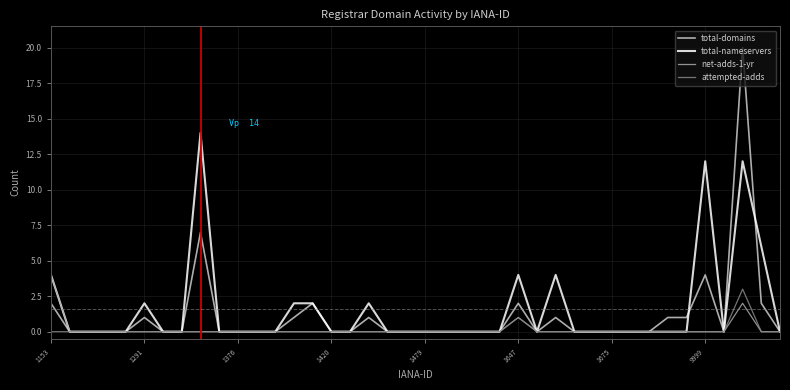

Which series has the largest range (max minus min)?

total-domains